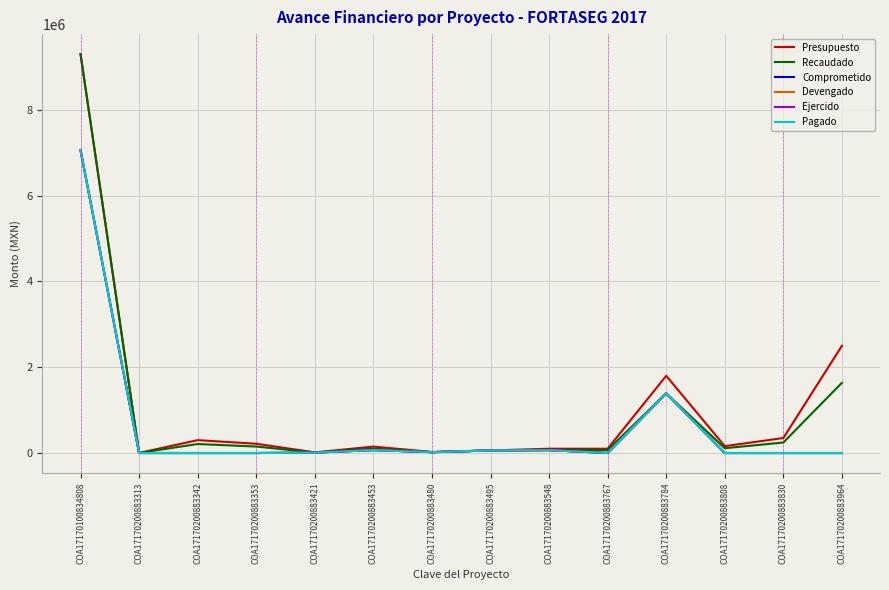

Reading left to right, list all the values displayed in this chart.

Presupuesto: COA17170100834808=9300000.0	COA17170200883313=2200.0	COA17170200883342=300000.0	COA17170200883353=216000.0	COA17170200883421=15000.0	COA17170200883453=150000.0	COA17170200883480=25000.0	COA17170200883495=60000.0	COA17170200883548=100000.0	COA17170200883767=100000.0	COA17170200883784=1800000.0	COA17170200883808=160000.0	COA17170200883830=350000.0	COA17170200883964=2500000.0
Recaudado: COA17170100834808=9300000.0	COA17170200883313=1540.0	COA17170200883342=210000.0	COA17170200883353=151200.0	COA17170200883421=10500.0	COA17170200883453=105000.0	COA17170200883480=17500.0	COA17170200883495=59856.0	COA17170200883548=70000.0	COA17170200883767=70000.0	COA17170200883784=1390400.0	COA17170200883808=112000.0	COA17170200883830=245000.0	COA17170200883964=1637200.0
Comprometido: COA17170100834808=7060925.0	COA17170200883313=0.0	COA17170200883342=0.0	COA17170200883353=0.0	COA17170200883421=9007.4	COA17170200883453=68672.0	COA17170200883480=20381.2	COA17170200883495=59856.0	COA17170200883548=67633.8	COA17170200883767=0.0	COA17170200883784=1390400.0	COA17170200883808=0.0	COA17170200883830=0.0	COA17170200883964=0.0
Devengado: COA17170100834808=7060925.0	COA17170200883313=0.0	COA17170200883342=0.0	COA17170200883353=0.0	COA17170200883421=9007.4	COA17170200883453=68672.0	COA17170200883480=20381.2	COA17170200883495=59856.0	COA17170200883548=67633.8	COA17170200883767=0.0	COA17170200883784=1390400.0	COA17170200883808=0.0	COA17170200883830=0.0	COA17170200883964=0.0
Ejercido: COA17170100834808=7060925.0	COA17170200883313=0.0	COA17170200883342=0.0	COA17170200883353=0.0	COA17170200883421=9007.4	COA17170200883453=68672.0	COA17170200883480=20381.2	COA17170200883495=59856.0	COA17170200883548=67633.8	COA17170200883767=0.0	COA17170200883784=1390400.0	COA17170200883808=0.0	COA17170200883830=0.0	COA17170200883964=0.0
Pagado: COA17170100834808=7060925.0	COA17170200883313=0.0	COA17170200883342=0.0	COA17170200883353=0.0	COA17170200883421=9007.4	COA17170200883453=68672.0	COA17170200883480=20381.2	COA17170200883495=59856.0	COA17170200883548=67633.8	COA17170200883767=0.0	COA17170200883784=1390400.0	COA17170200883808=0.0	COA17170200883830=0.0	COA17170200883964=0.0